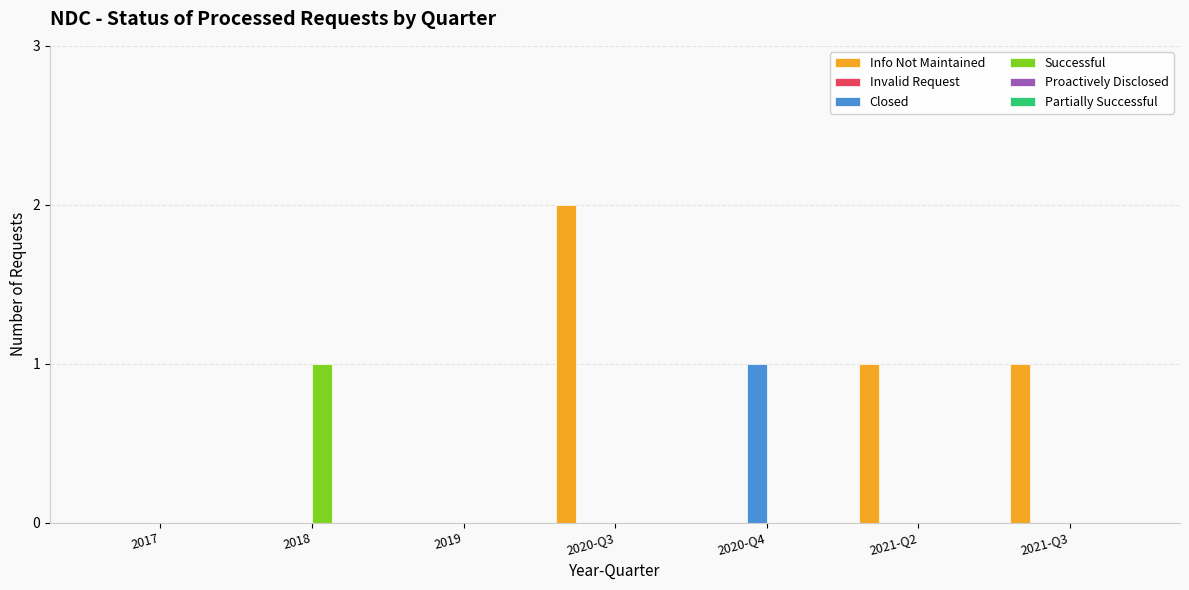

Count the number of categories in the chart.

7